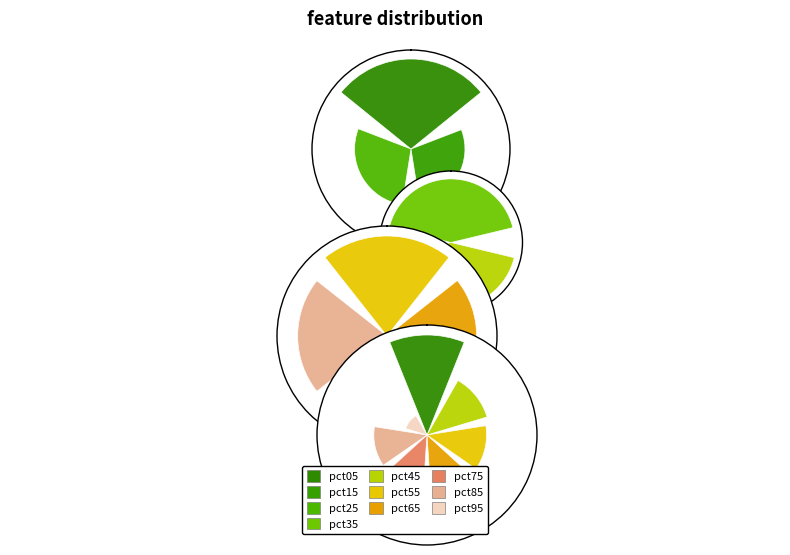

What percentage is the pct05 slice, to the nearest percent?

17%